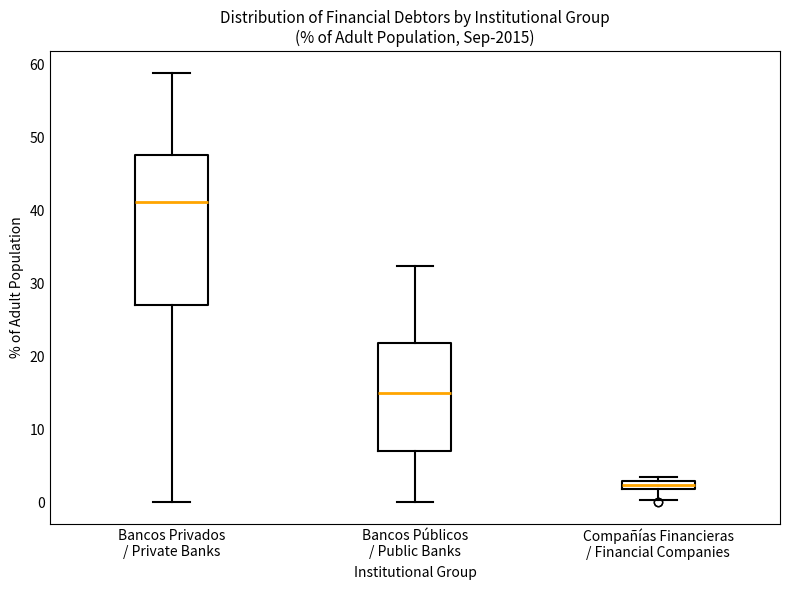

Which box has the highest median line?

Bancos Privados / Private Banks